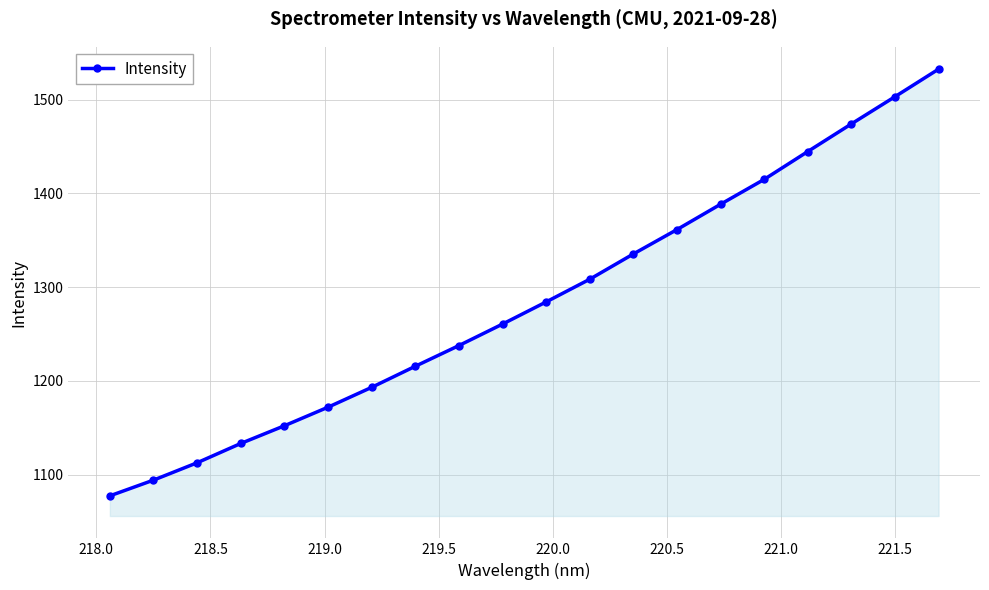

How many lines are shown in the chart?

1